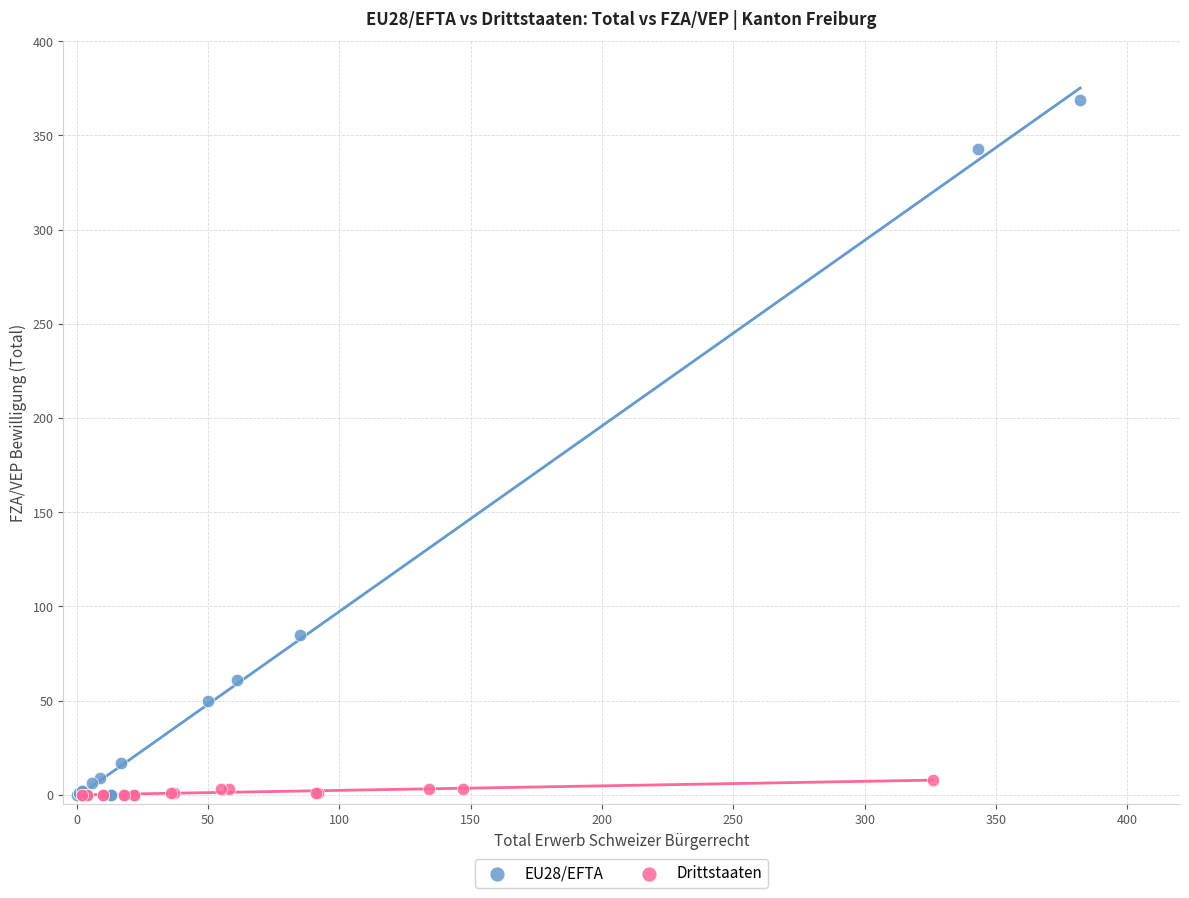

Which series reaches the maximum Y coordinate?

EU28/EFTA